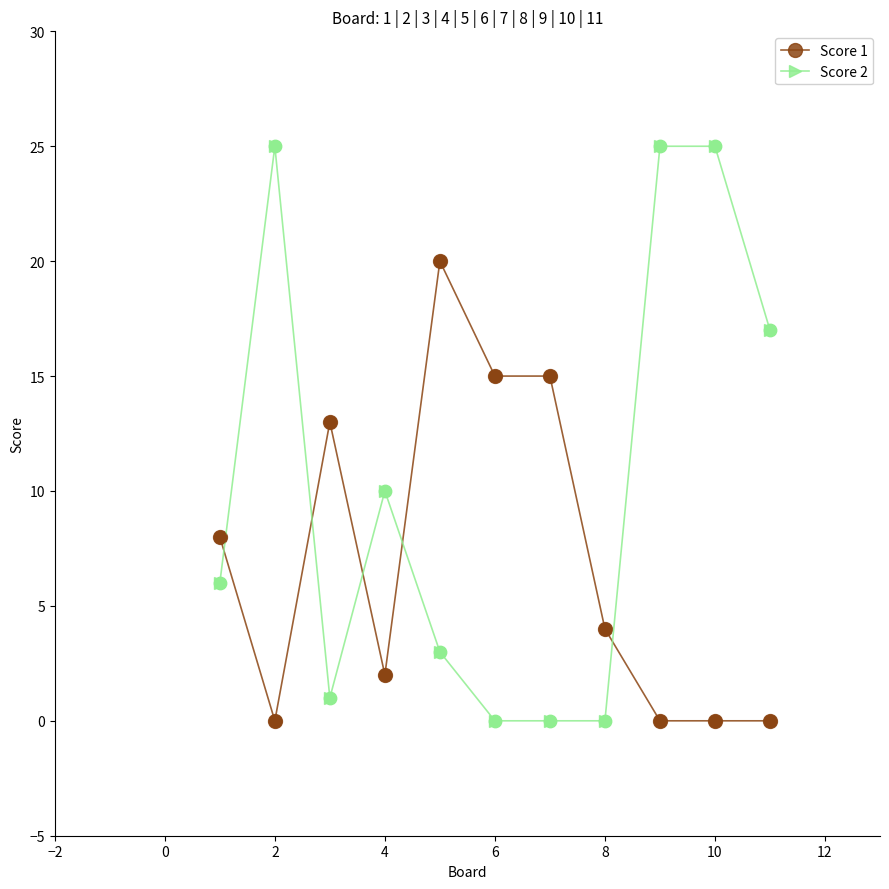

What are all the series names shown in the legend?

Score 1, Score 2